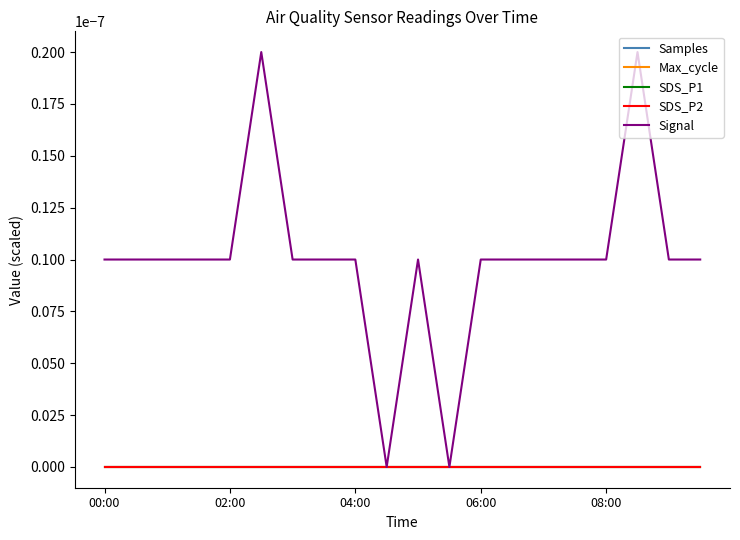

Is this an area chart (filled region under the line)?

No